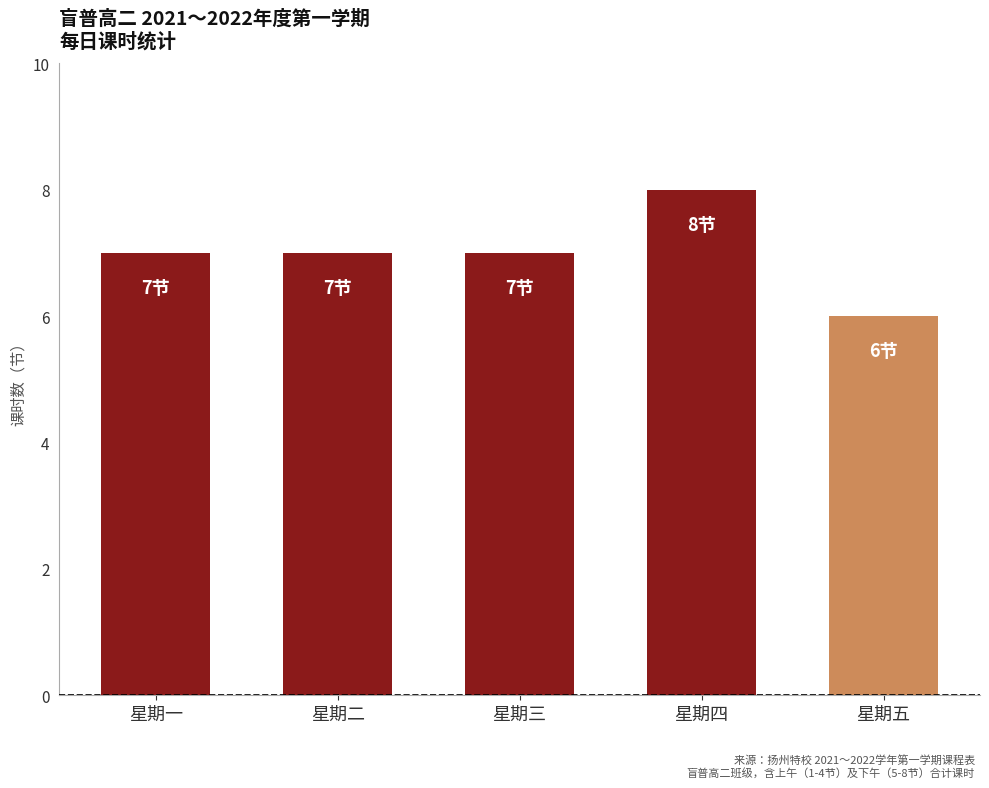

Approximately how many times larger is the value at 星期二 compared to 星期五?

1.2